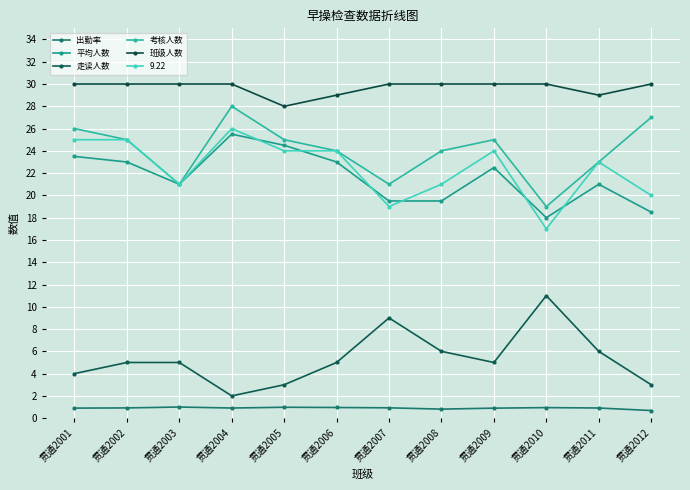

In 考核人数, how many points are higher than both neighbors (excluding endpoints)?

2